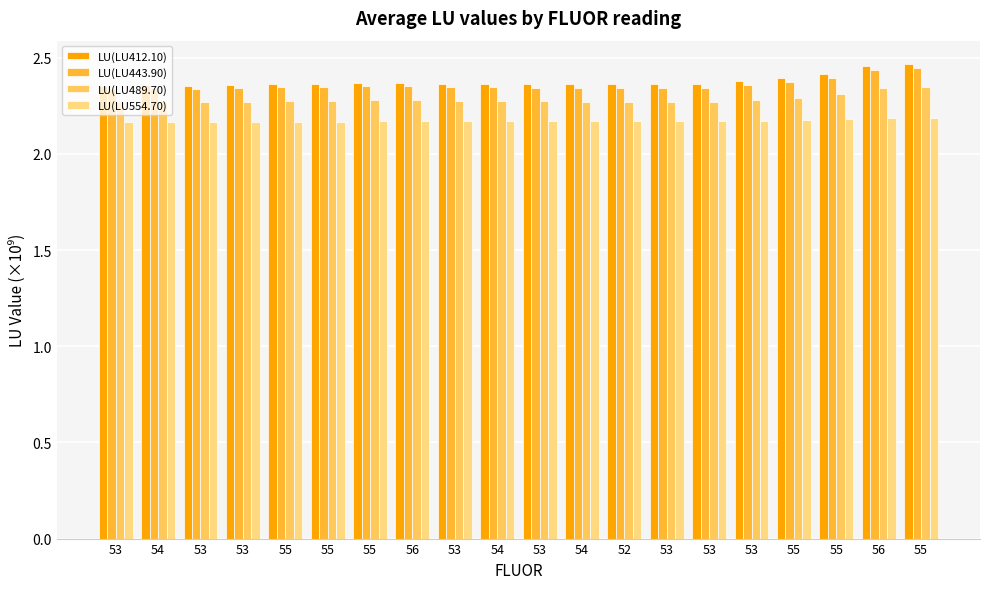

How many groups of bars are there?

20